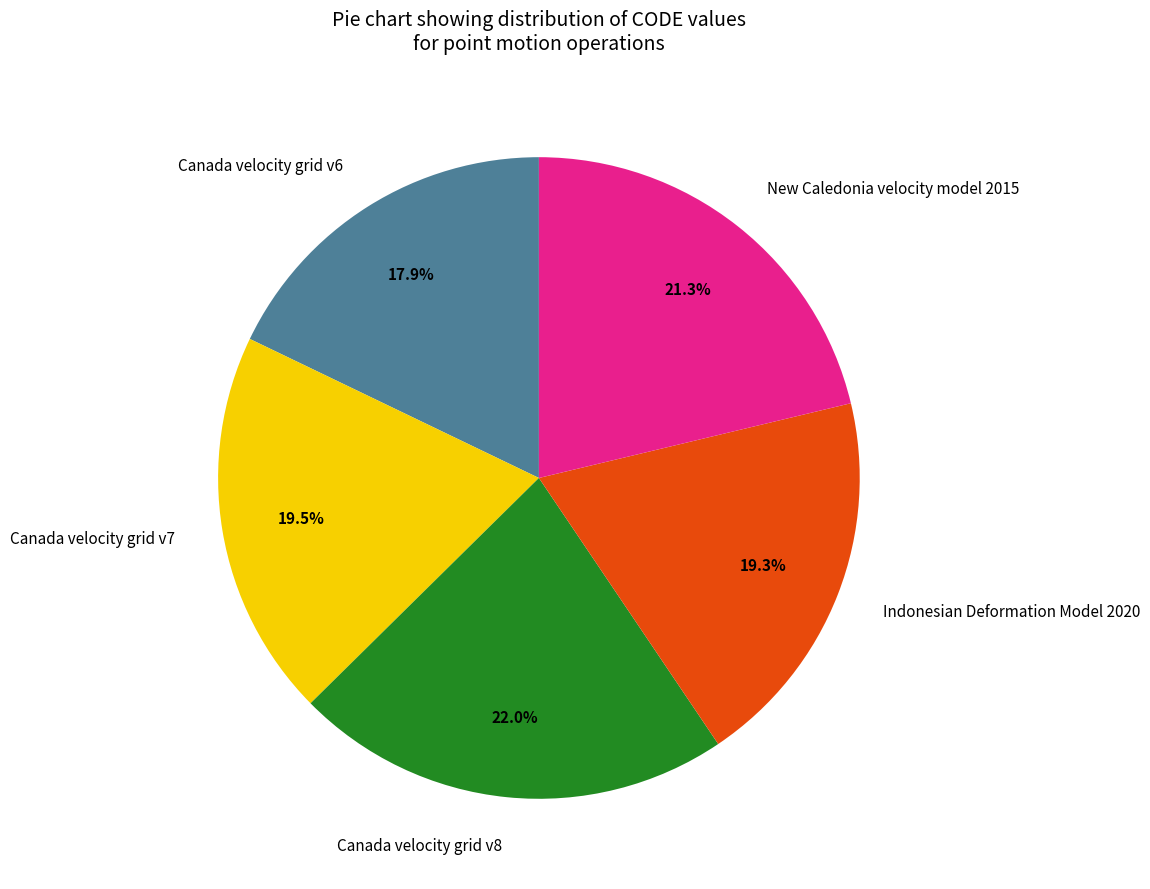

How much of the chart is everything except Canada velocity grid v6?

82.1%